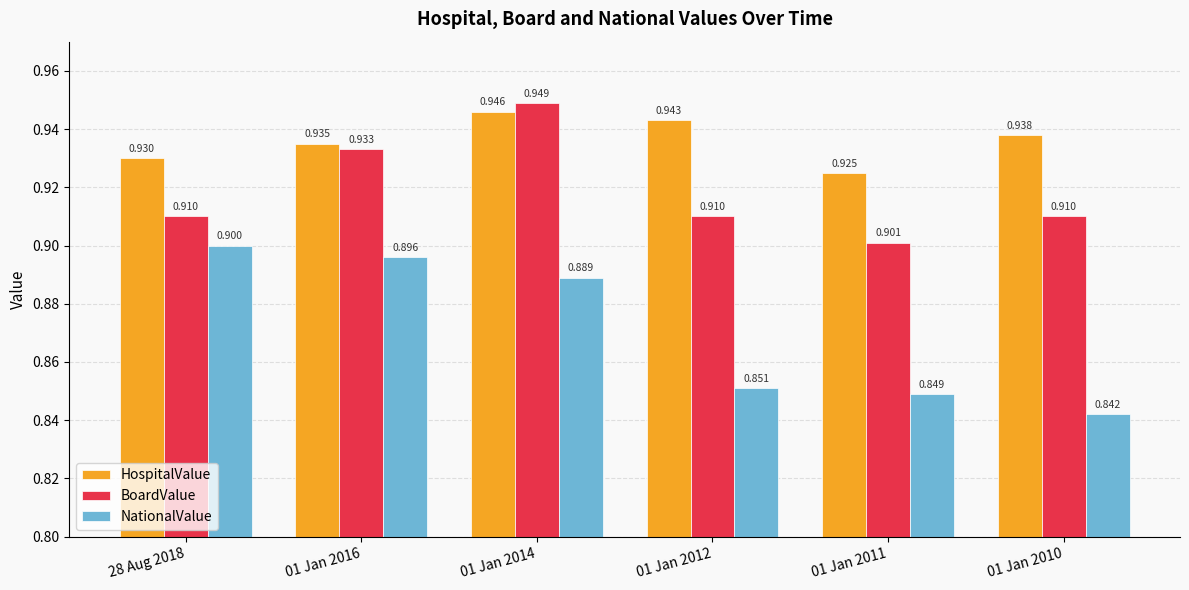

Does the chart contain stacked bars?

No